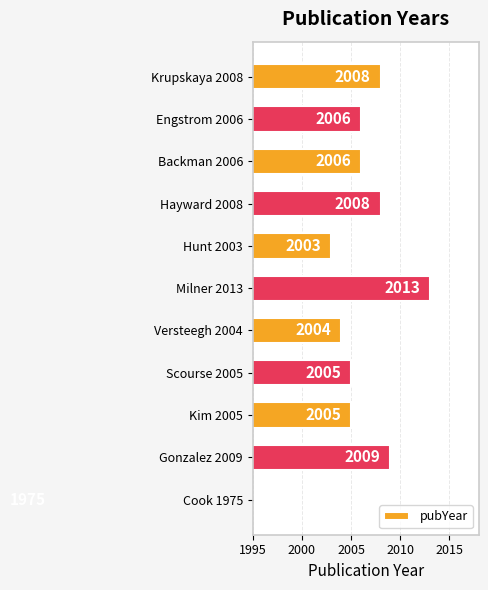

The chart shows a value of 2005 at Kim 2005. True or false?

True